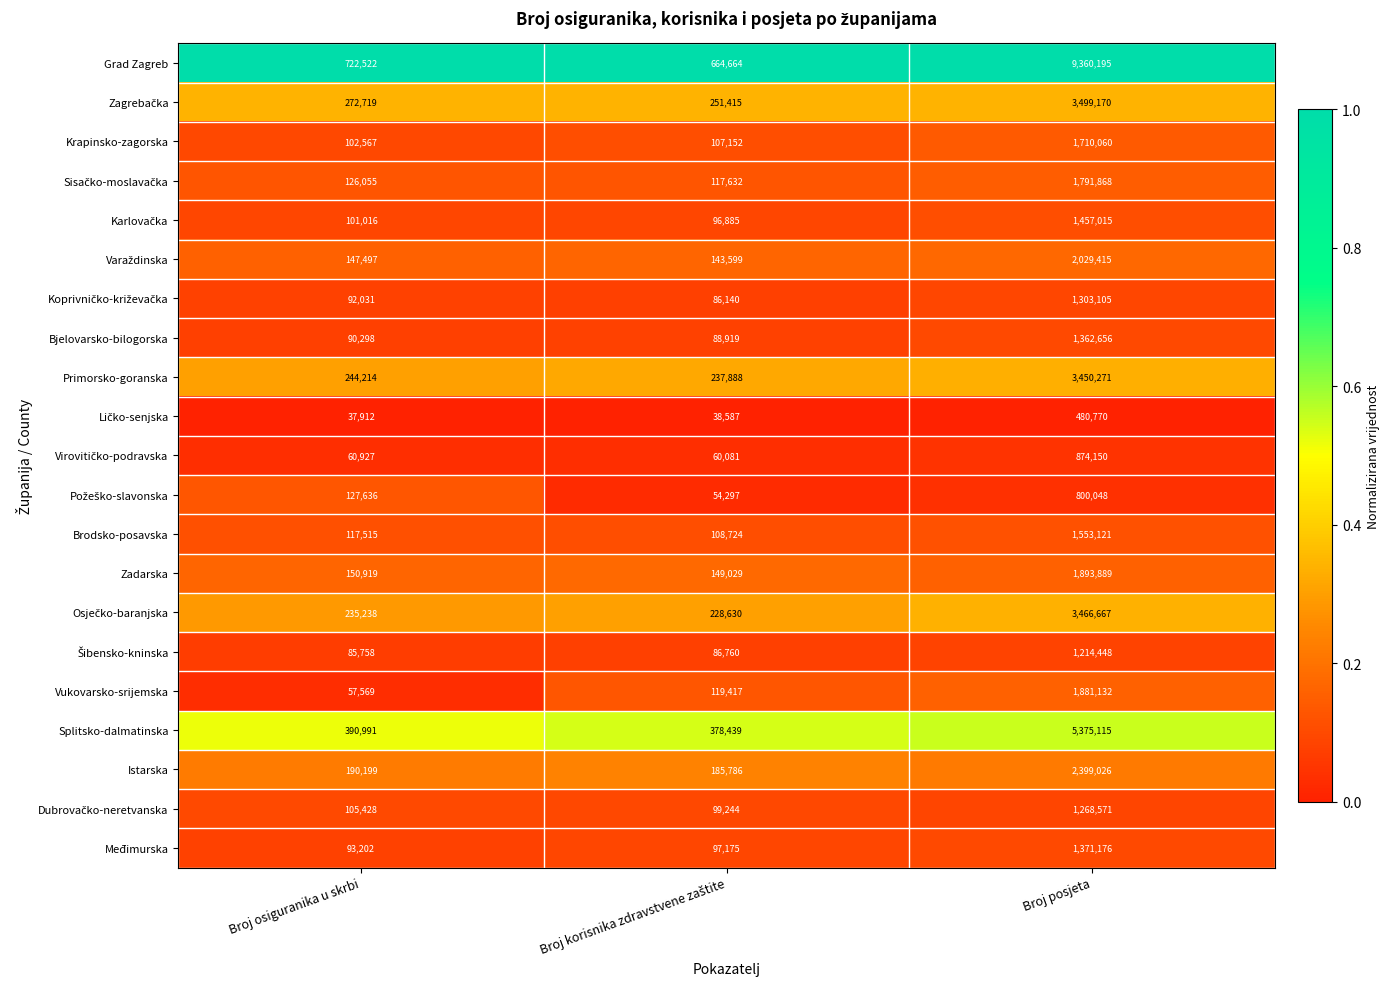

What is the total value across all series at Broj posjeta?

48541868